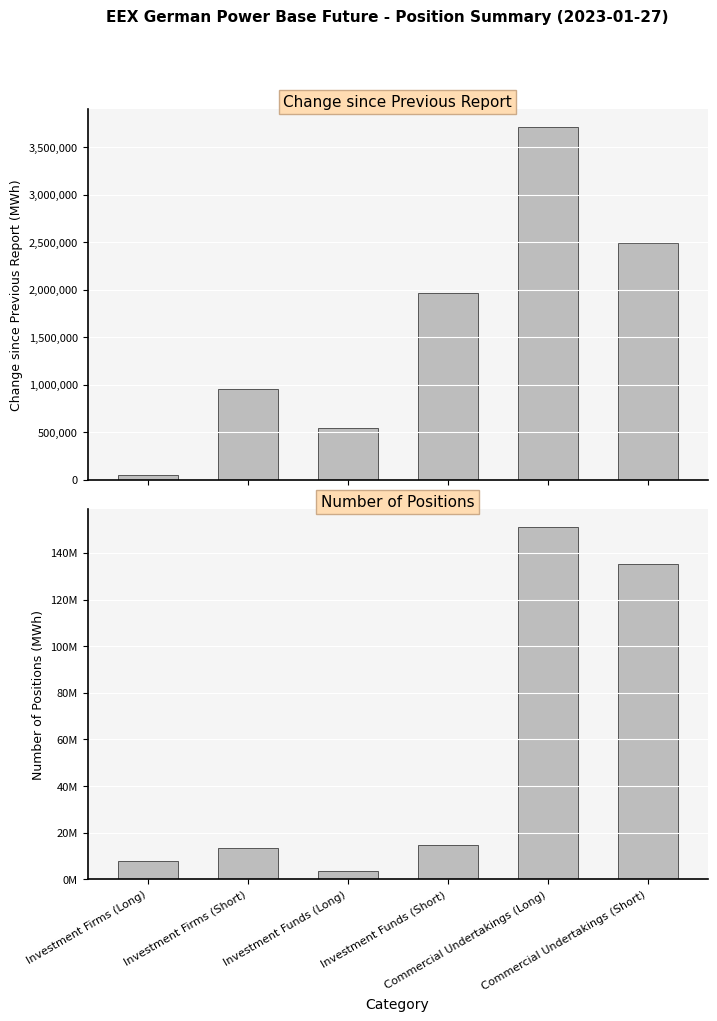

How many bars are there in each group?

2